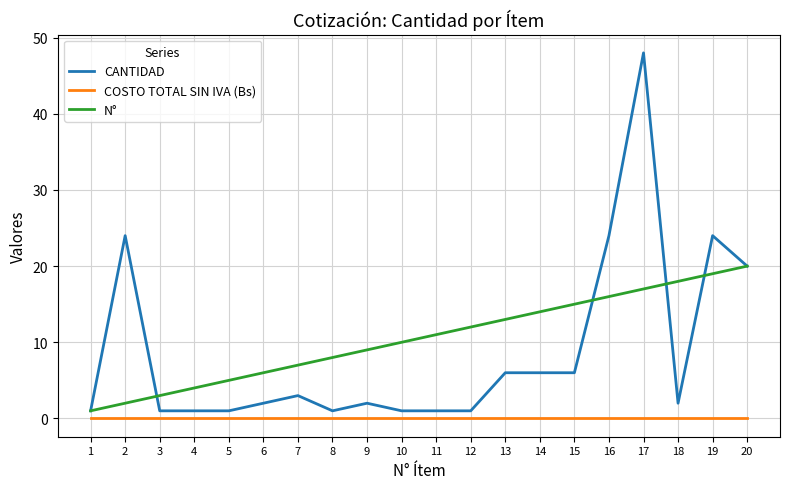

Which series has the largest range (max minus min)?

CANTIDAD